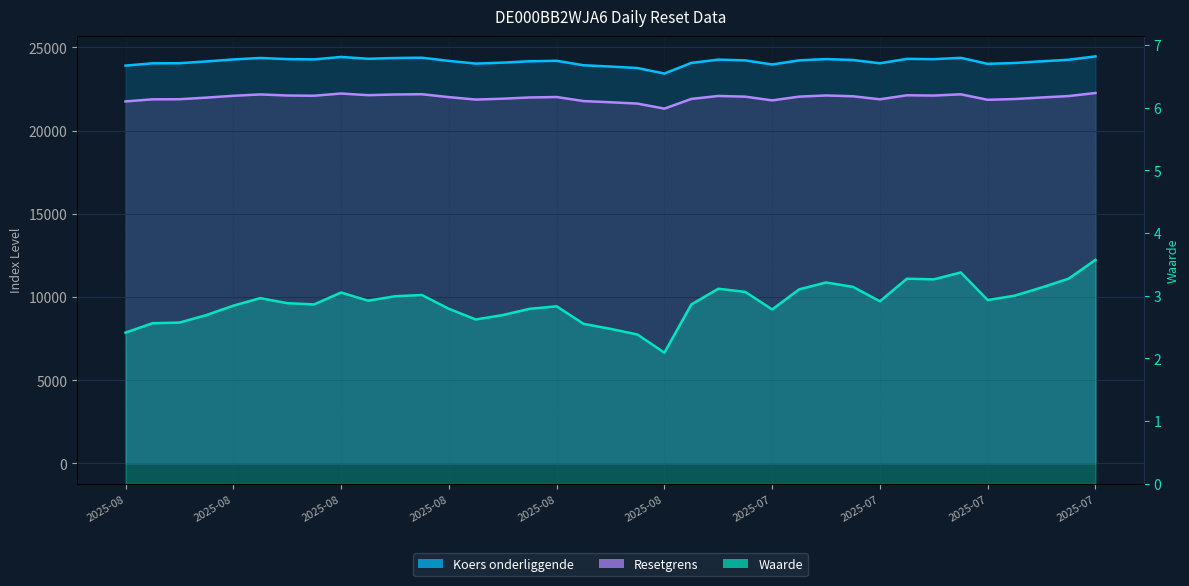

What are all the series names shown in the legend?

Resetgrens, Koers onderliggende, Waarde